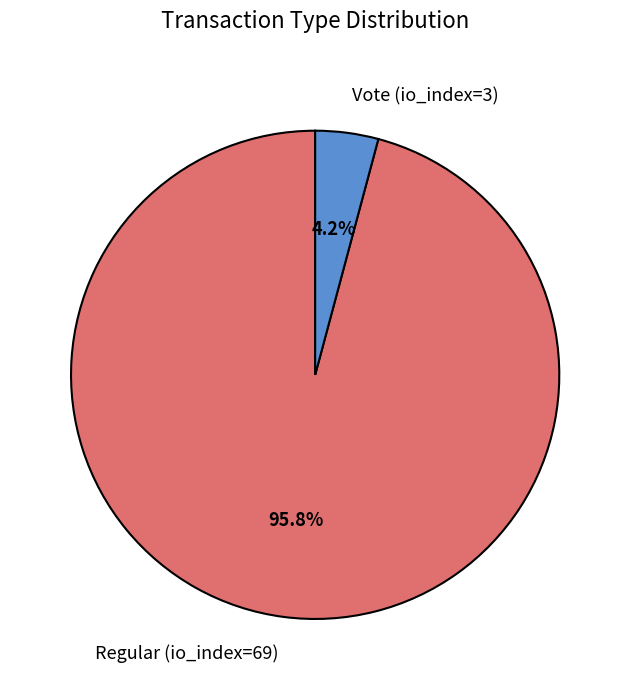

What percentage do Regular (io_index=69) and Vote (io_index=3) together represent?

100.0%